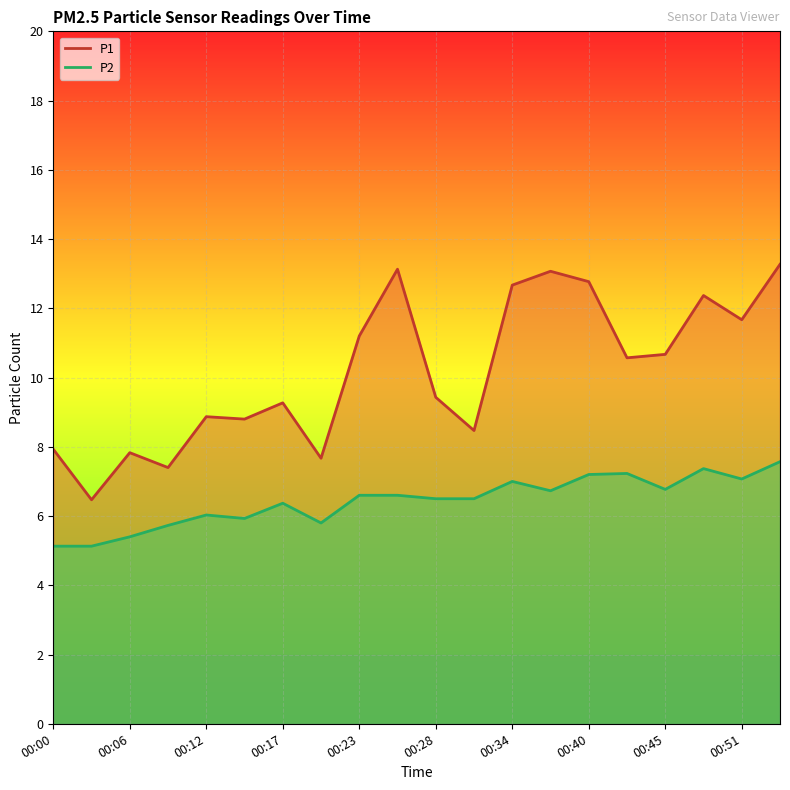

Rank the series by their average value, from highest to lowest.

P1, P2